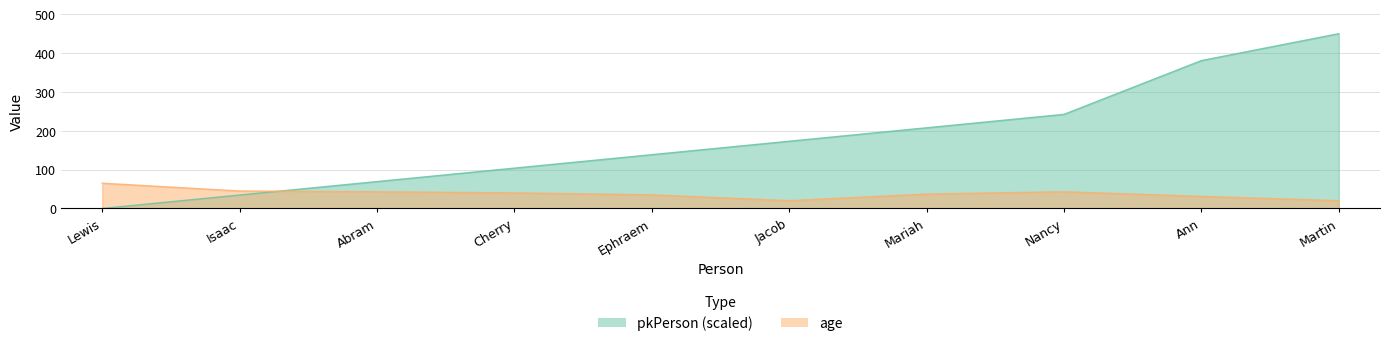

What is the approximate value of pkPerson at Martin?

450.0